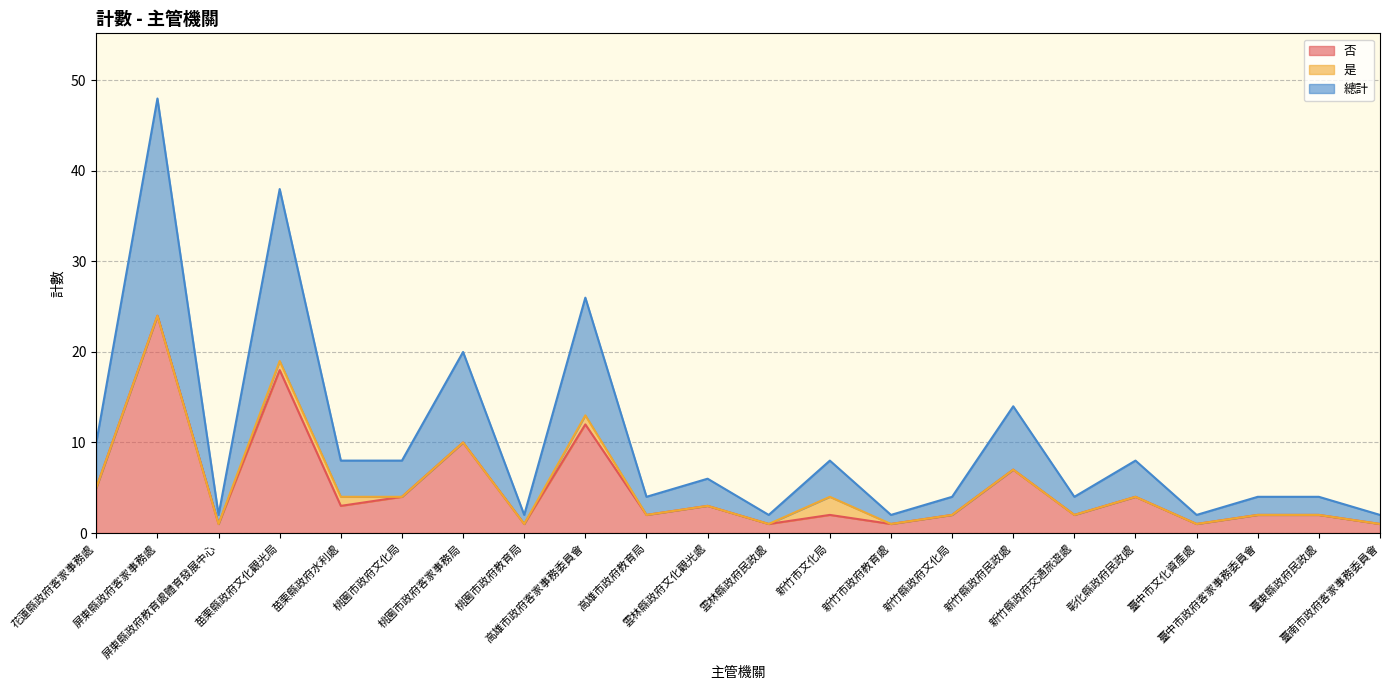

What is the value of the 否 point at the 22nd from the left?

1